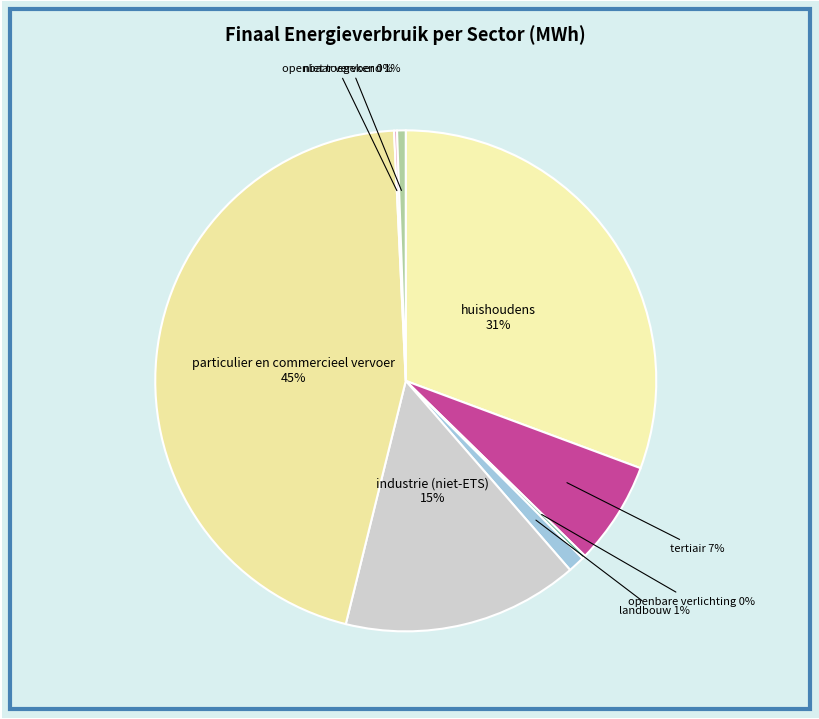

Do niet toegekend and tertiair together represent more than half of the pie?

No